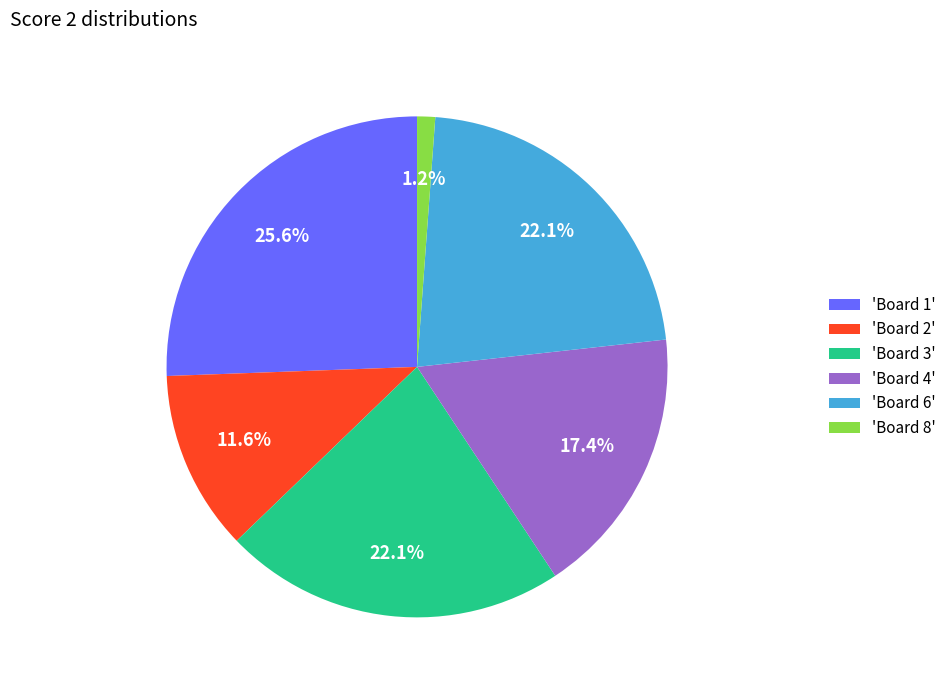

To the nearest percent, what is the average slice percentage?

17%